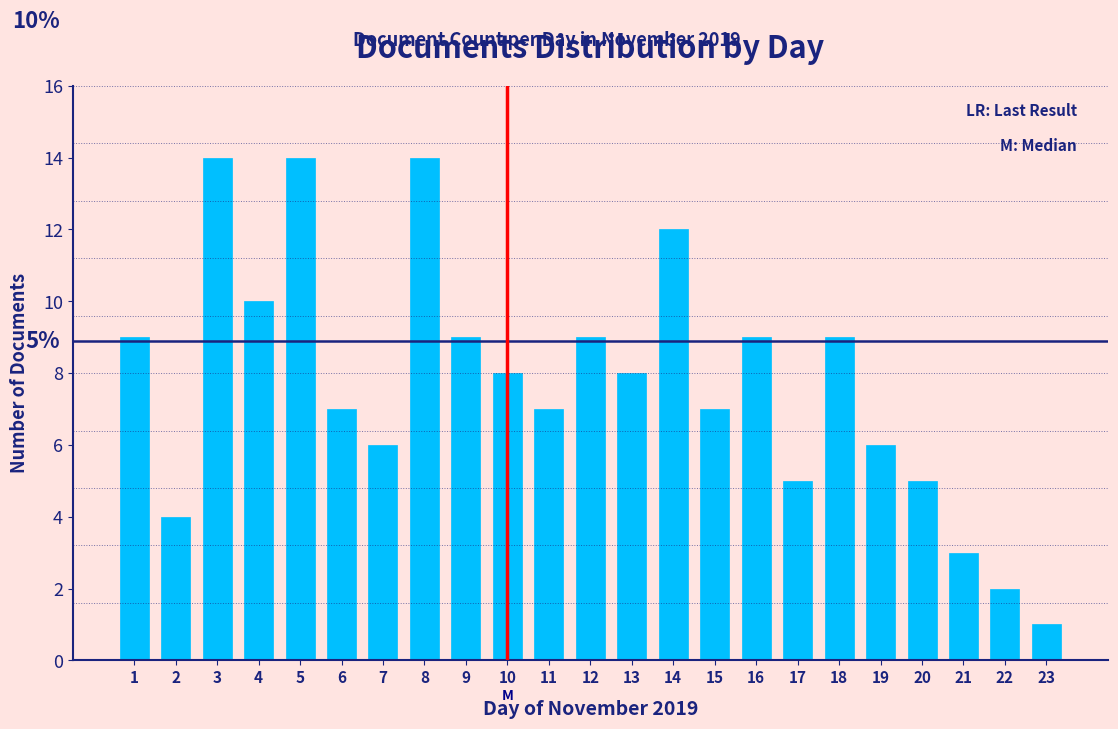

Reading left to right, transcribe all the data shown in this chart.

1=9	2=4	3=14	4=10	5=14	6=7	7=6	8=14	9=9	10=8	11=7	12=9	13=8	14=12	15=7	16=9	17=5	18=9	19=6	20=5	21=3	22=2	23=1